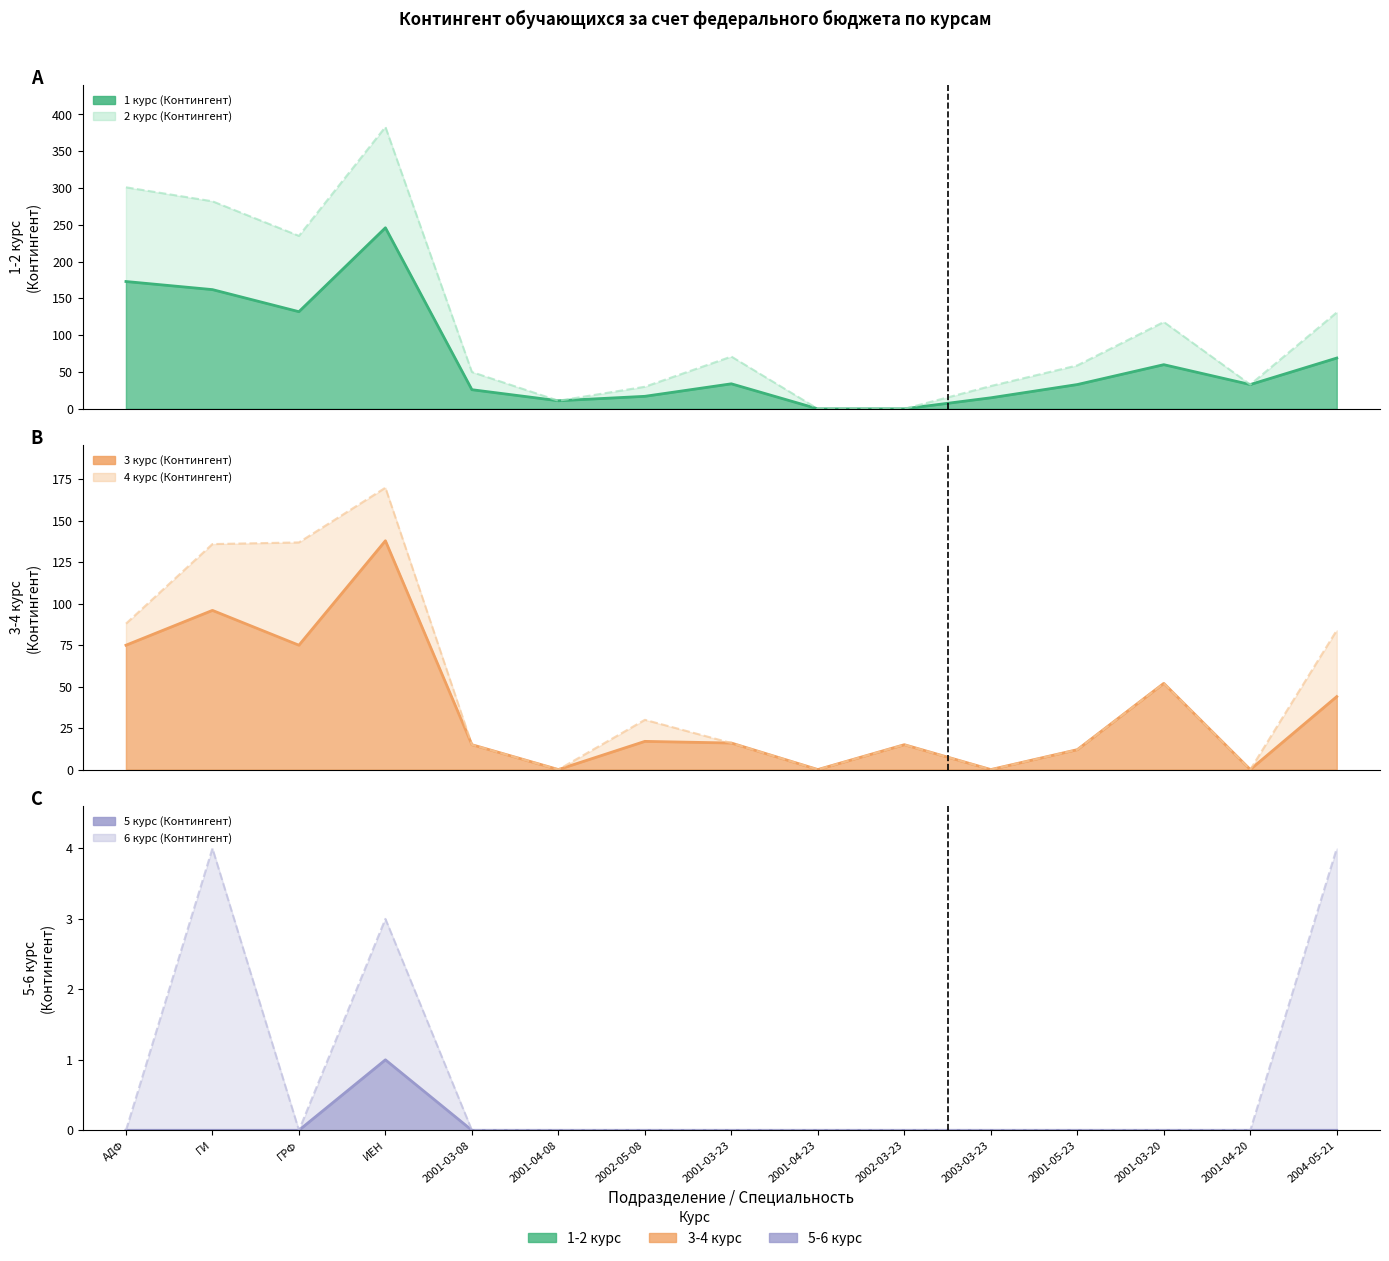

What is the difference between the second highest and minimum values in the 2 курс (Контингент) series?

301